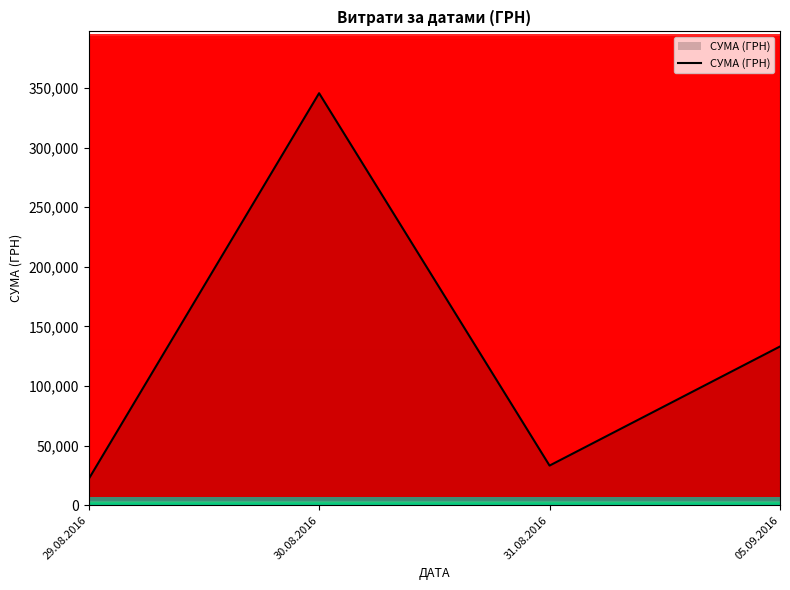

At which label is the value closest to 183795?

05.09.2016